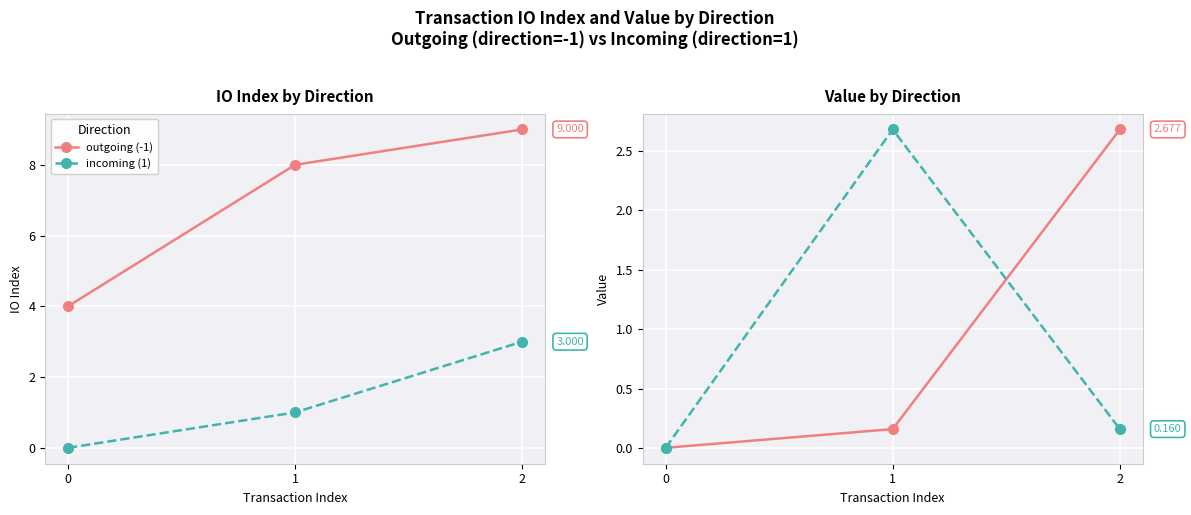

The incoming (1) series shows 0.2 at 2. True or false?

True